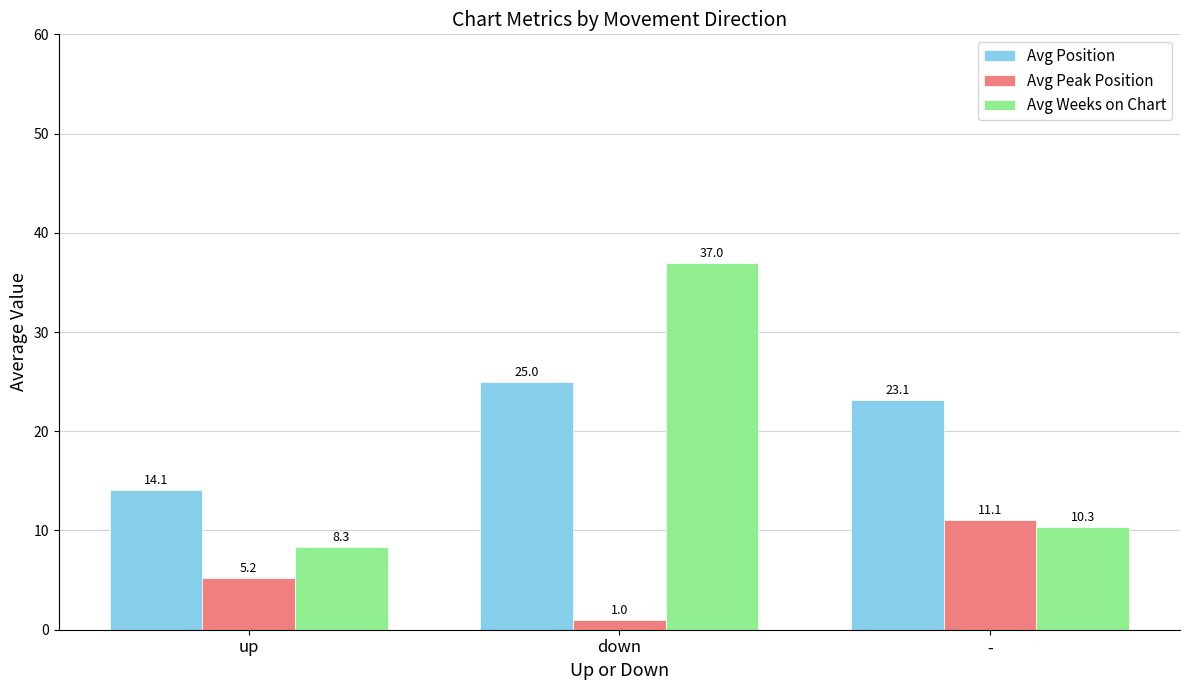

Which series has the largest total across all categories?

Avg Position